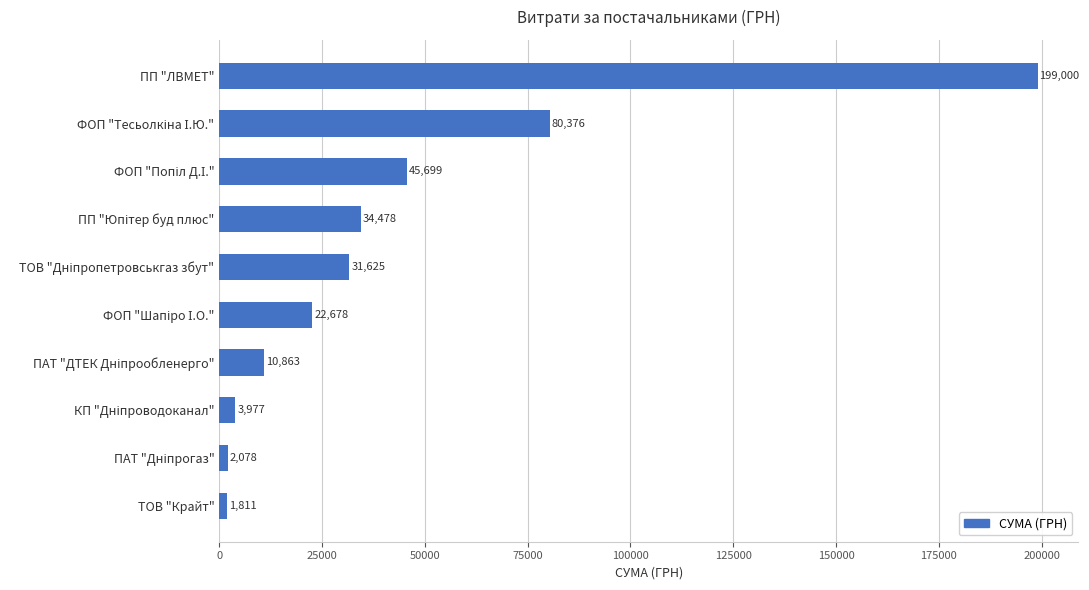

What position from the bottom is ПП "ЛВМЕТ"?

10